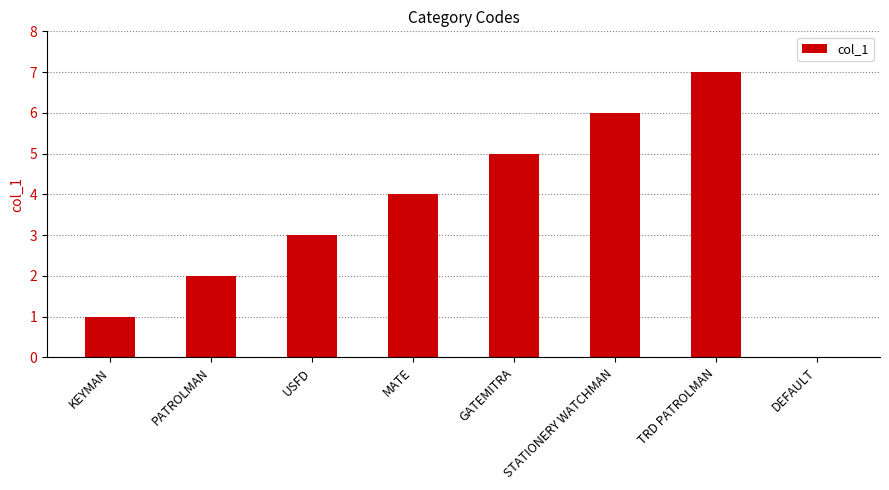

What is the sum of the values at KEYMAN and MATE?

5